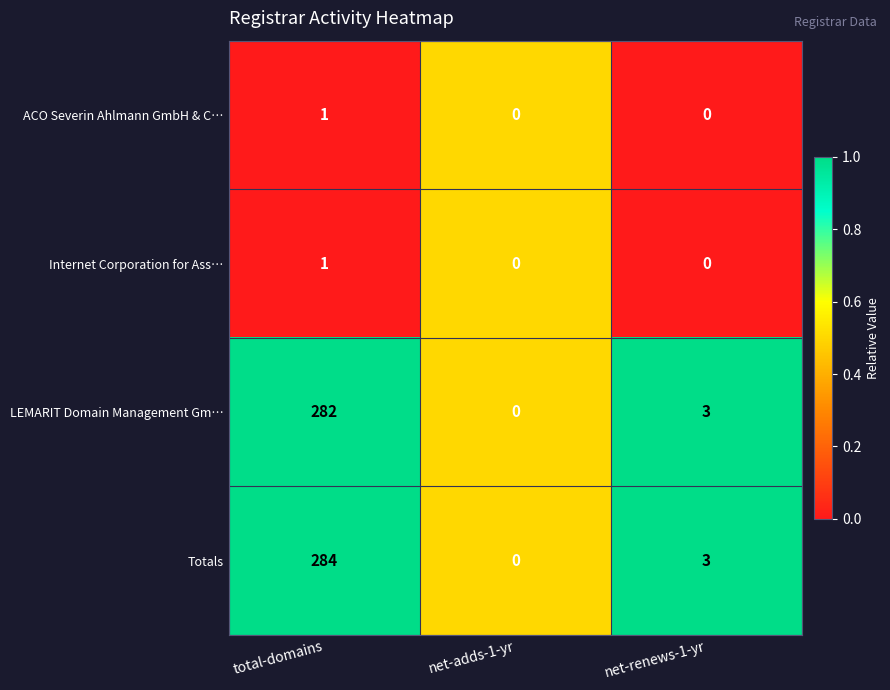

What is the difference between the second highest and minimum values in the LEMARIT Domain Management Gm… series?

3